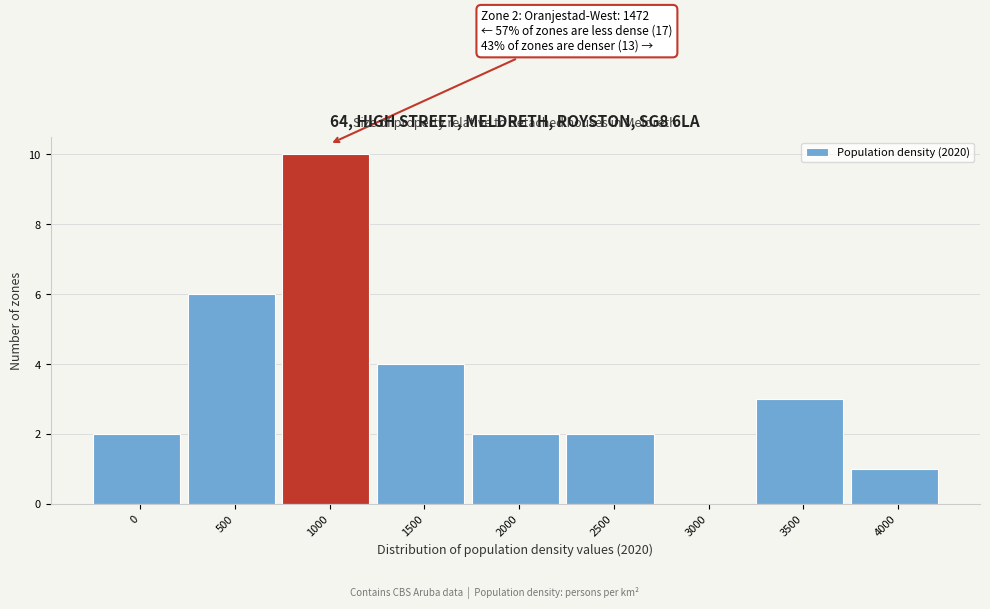

Reading left to right, list all the values displayed in this chart.

0=2	500=6	1000=10	1500=4	2000=2	2500=2	3000=0	3500=3	4000=1